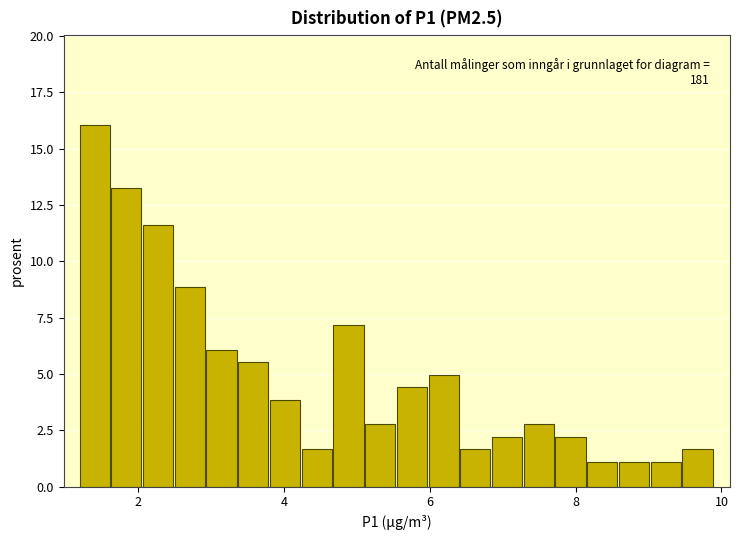

Around what value on the x-axis is the tallest bar? Give the approximate position of its centre, as read against the axis.

1.4